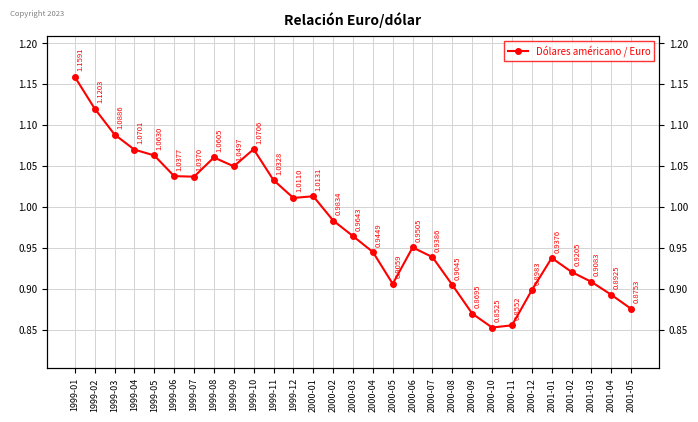

What is the label of the 27th point from the right?

1999-03